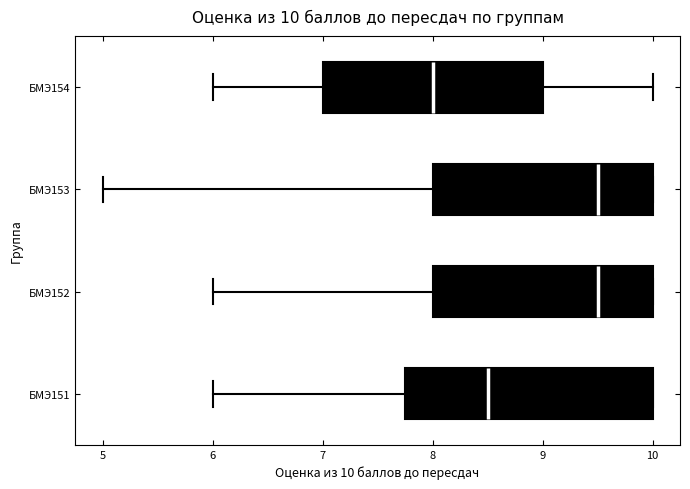

Comparing the boxes themselves (not the whiskers), which one is the widest?

БМЭ151